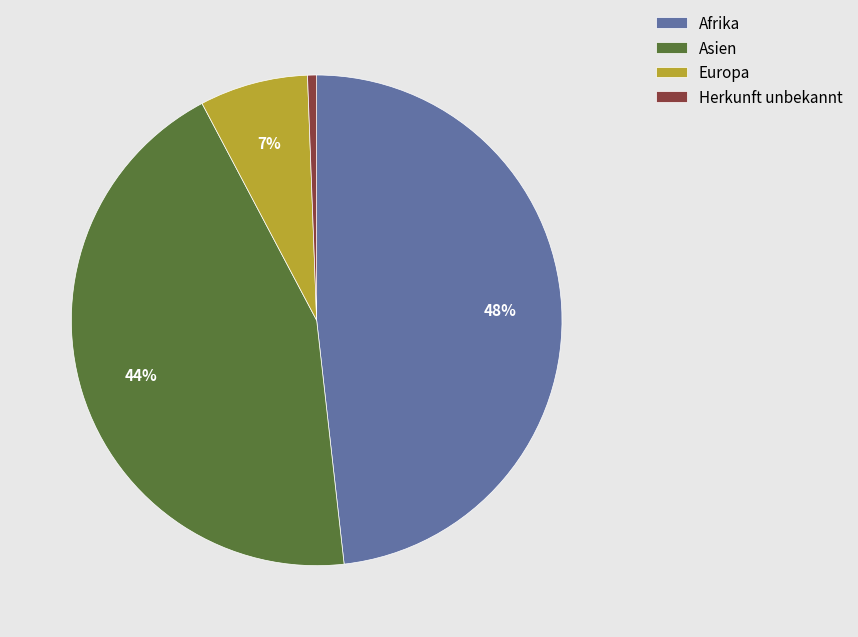

Is the sum of Afrika and Herkunft unbekannt greater than half?

No